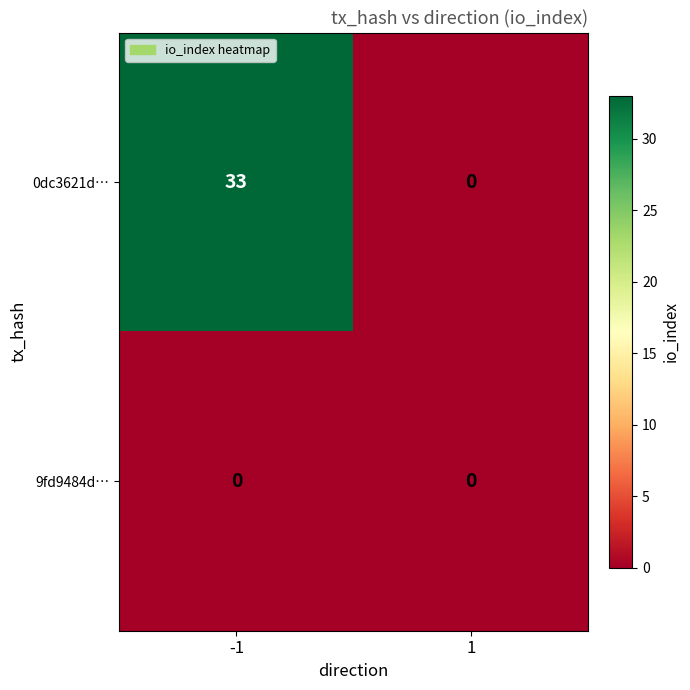

Which series changed the most between -1 and 1?

0dc3621d…